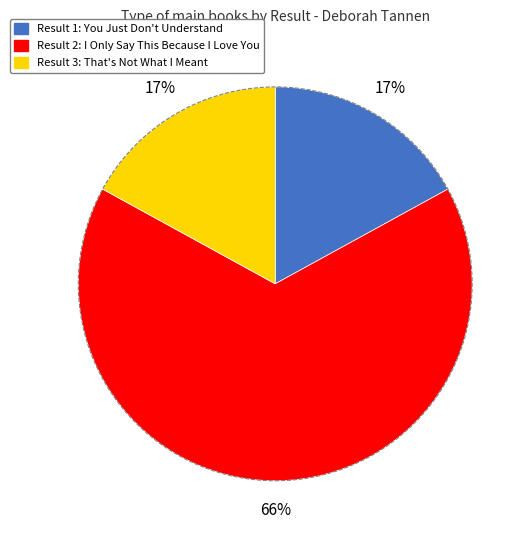

Does any single category account for the majority?

Yes